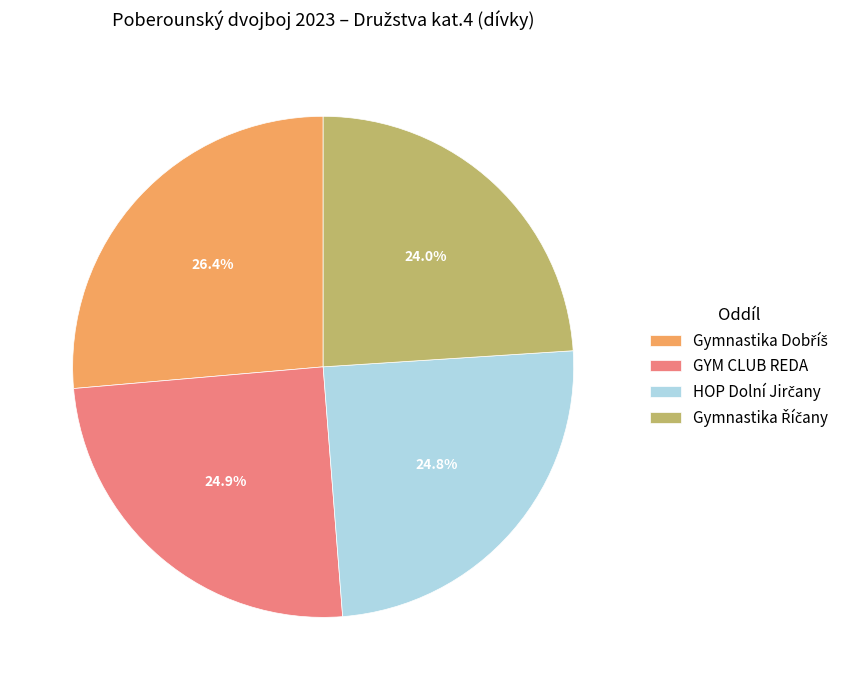

Is there any slice that represents more than half of the pie?

No